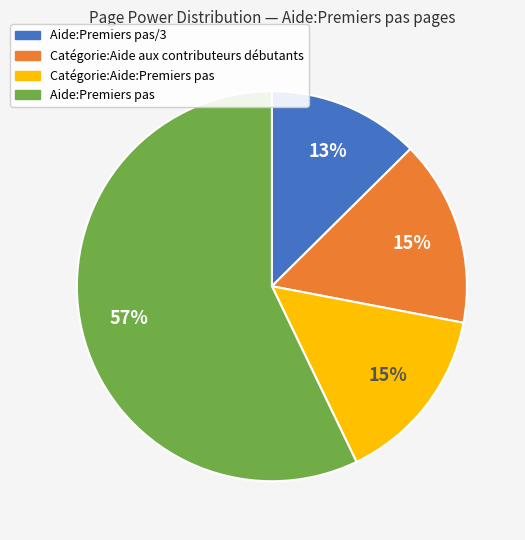

Is there a majority slice in this chart?

Yes